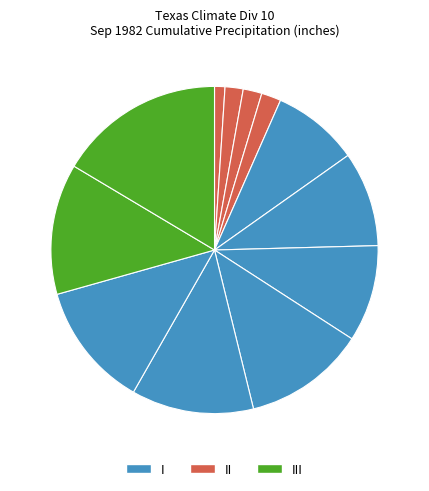

To the nearest percent, what is the average slice percentage?

8%